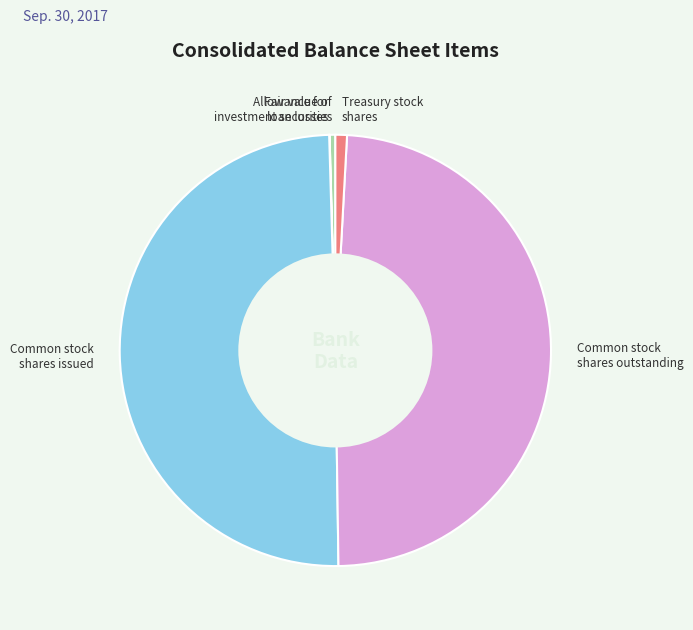

Which has a higher value, Common stock shares outstanding or Treasury stock shares?

Common stock shares outstanding